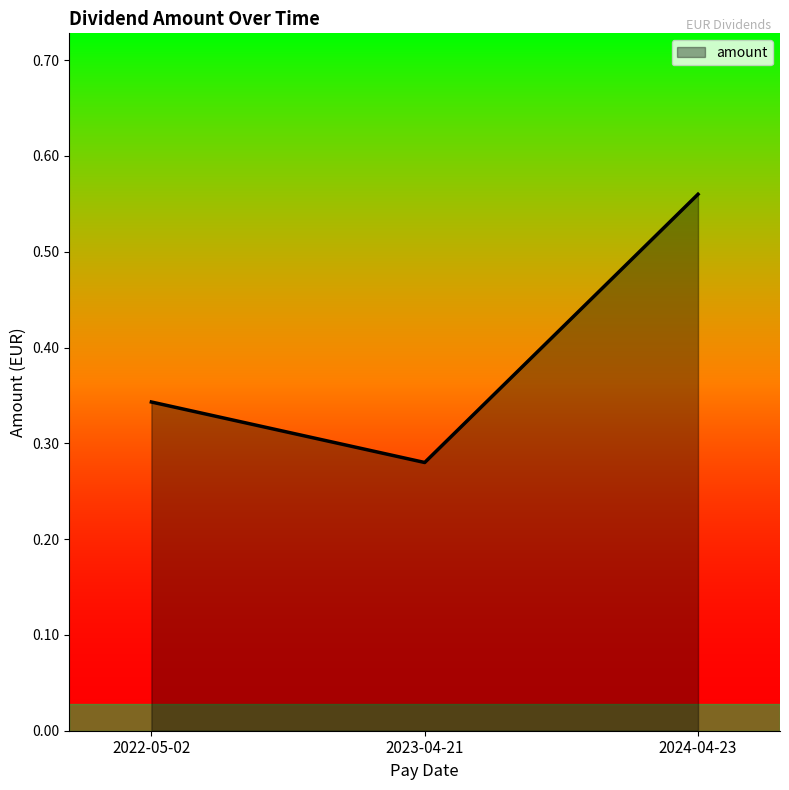

List the labels in order of value, largest first.

2024-04-23, 2022-05-02, 2023-04-21